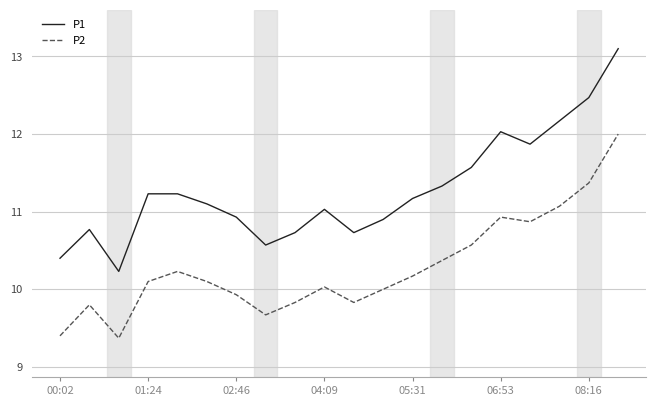

What is the difference between the maximum and minimum values in the P2 series?

2.6